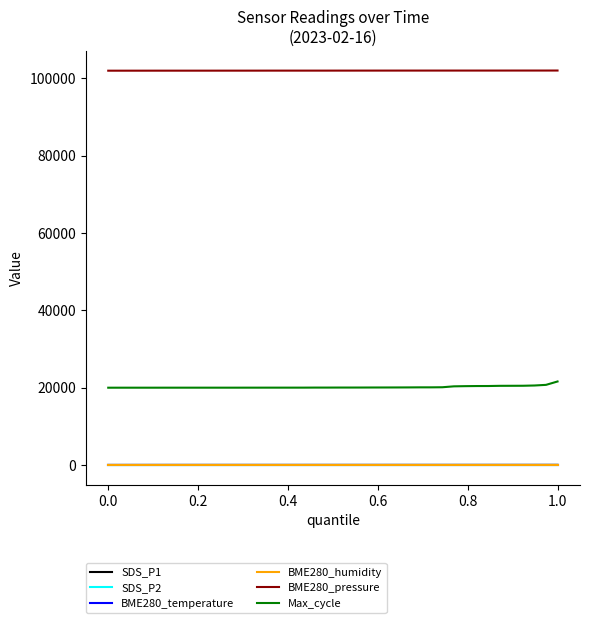

Does the chart have visible grid lines?

No